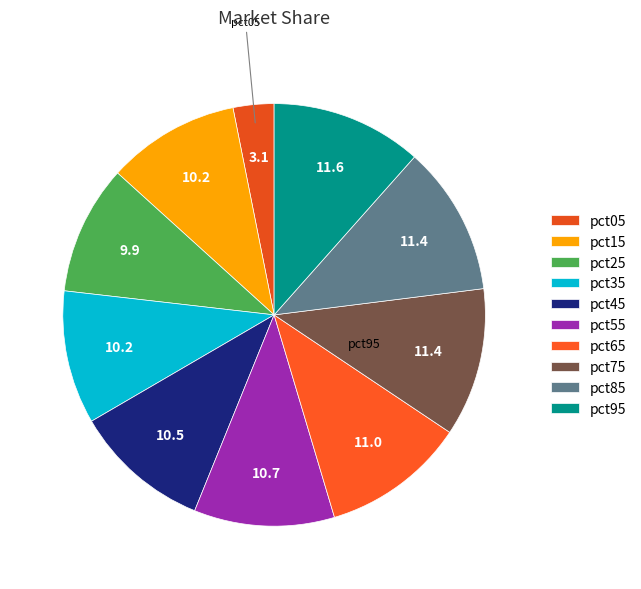

Count the number of slices in the pie.

10